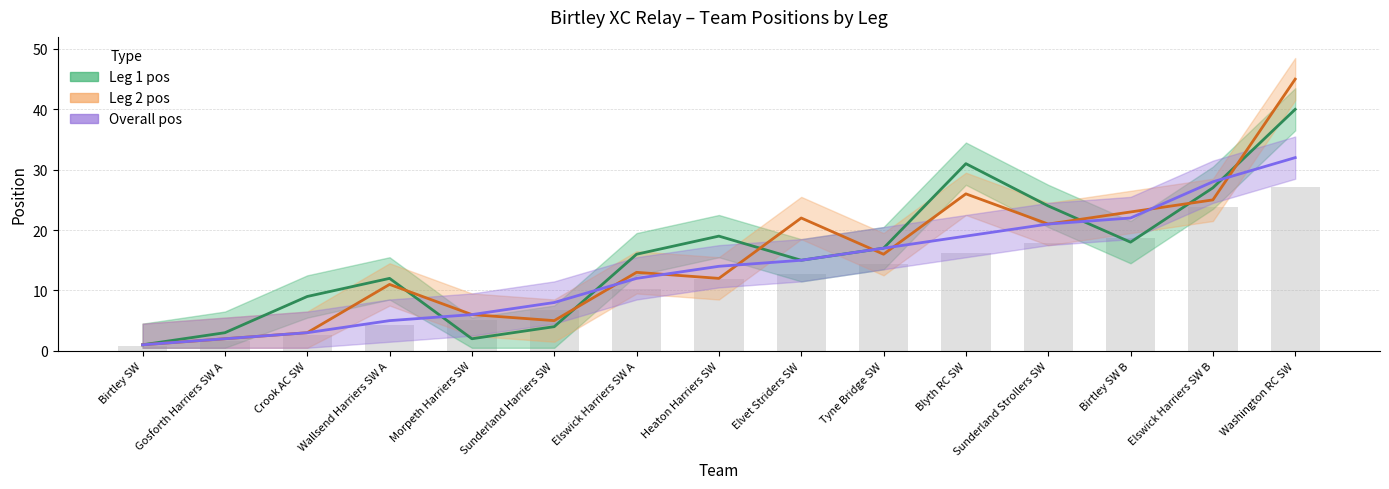

Reading right to left, transcribe all the data shown in this chart.

Leg 1 pos: Washington RC SW=40	Elswick Harriers SW B=27	Birtley SW B=18	Sunderland Strollers SW=24	Blyth RC SW=31	Tyne Bridge SW=17	Elvet Striders SW=15	Heaton Harriers SW=19	Elswick Harriers SW A=16	Sunderland Harriers SW=4	Morpeth Harriers SW=2	Wallsend Harriers SW A=12	Crook AC SW=9	Gosforth Harriers SW A=3	Birtley SW=1
Leg 2 pos: Washington RC SW=45	Elswick Harriers SW B=25	Birtley SW B=23	Sunderland Strollers SW=21	Blyth RC SW=26	Tyne Bridge SW=16	Elvet Striders SW=22	Heaton Harriers SW=12	Elswick Harriers SW A=13	Sunderland Harriers SW=5	Morpeth Harriers SW=6	Wallsend Harriers SW A=11	Crook AC SW=3	Gosforth Harriers SW A=2	Birtley SW=1
Overall pos: Washington RC SW=32	Elswick Harriers SW B=28	Birtley SW B=22	Sunderland Strollers SW=21	Blyth RC SW=19	Tyne Bridge SW=17	Elvet Striders SW=15	Heaton Harriers SW=14	Elswick Harriers SW A=12	Sunderland Harriers SW=8	Morpeth Harriers SW=6	Wallsend Harriers SW A=5	Crook AC SW=3	Gosforth Harriers SW A=2	Birtley SW=1